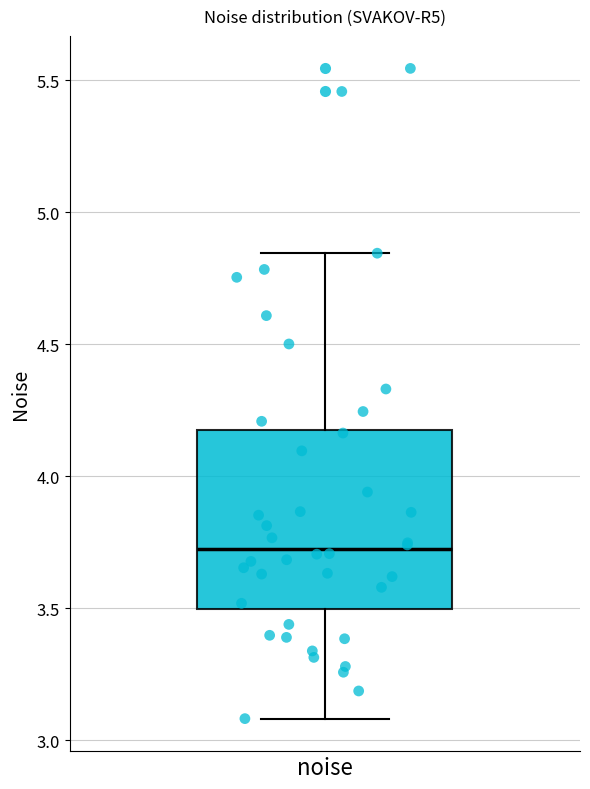

Read this box plot against the y-axis: the position of the median line, the range covered by the box, and the ends of both whiskers. The values are not printed on the chart, so give them approximately, as read against the axis.

median 3.70, box 3.50 to 4.20, whiskers 3.10 to 4.85